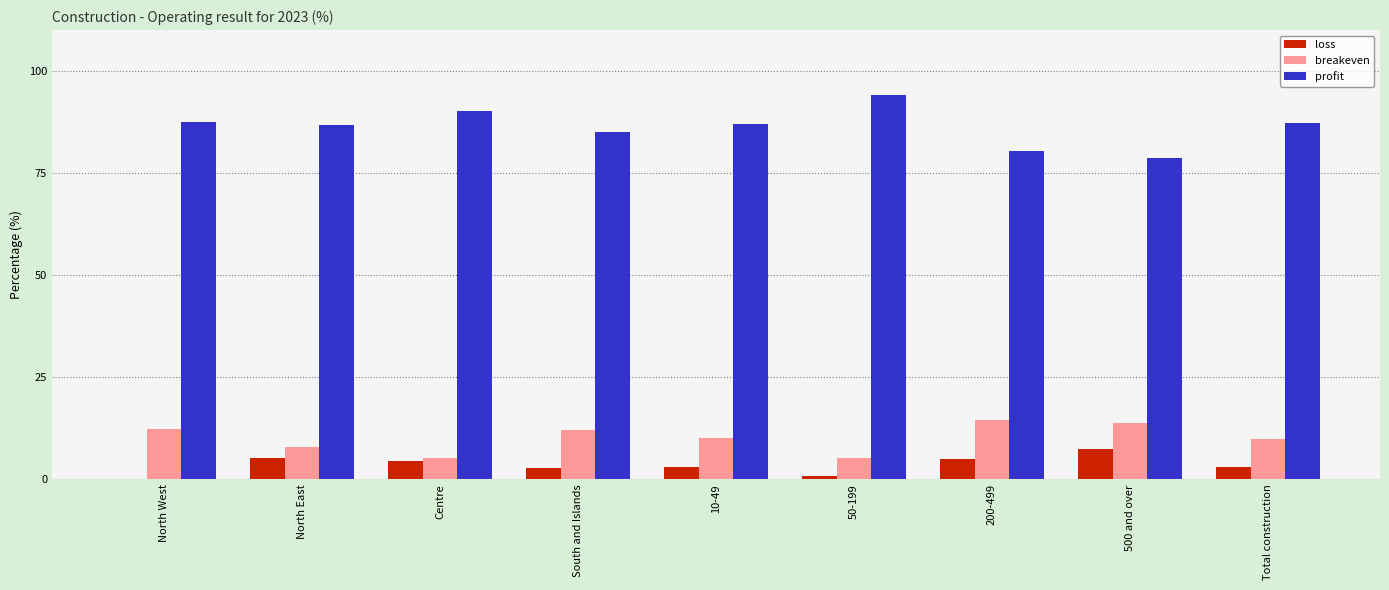

Is it true that profit equals 87.6 at North West?

True